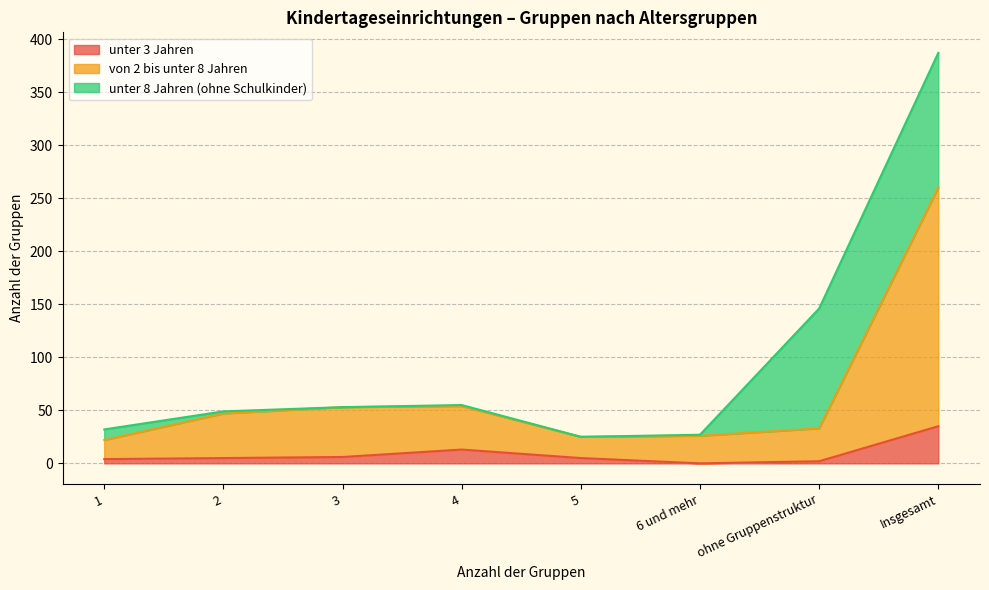

At how many categories does at least one series exceed 213?

1